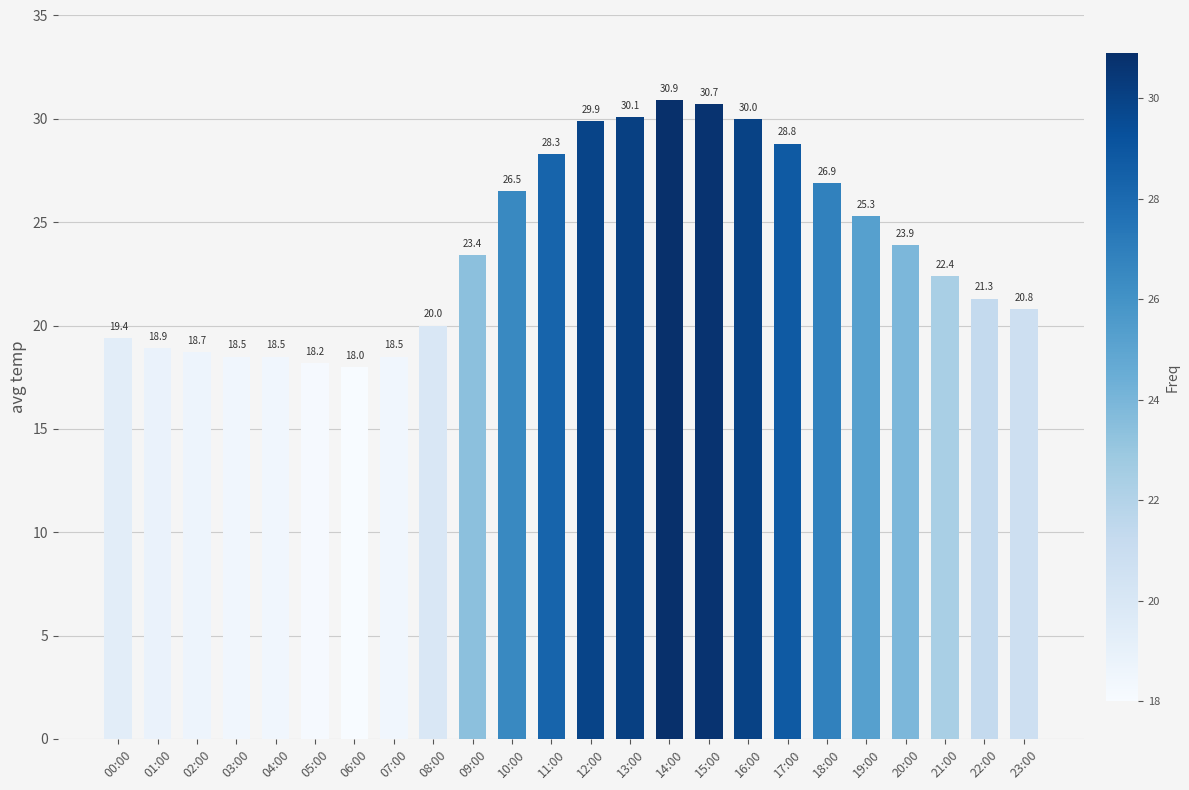

Between 07:00 and 21:00, which is larger?

21:00